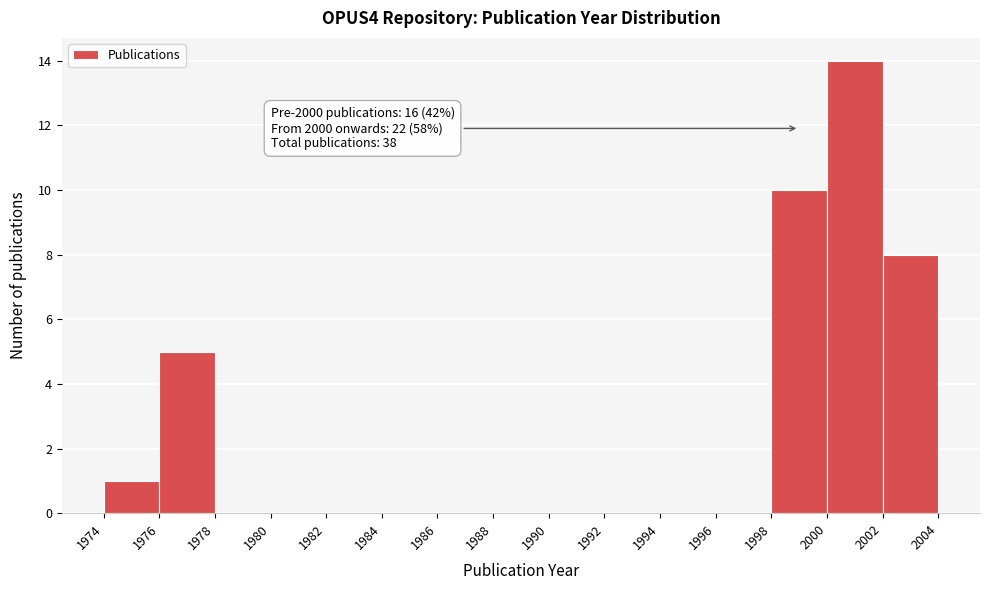

Over which range of the x-axis is the bar tallest?

2000 to 2002